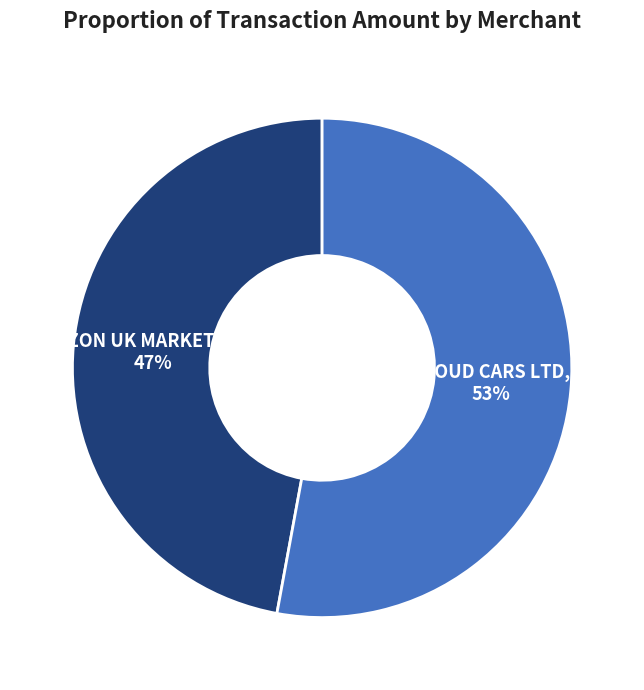

Combined, do AMAZON UK MARKETPLACE and CLOUD CARS LTD account for over 50%?

Yes